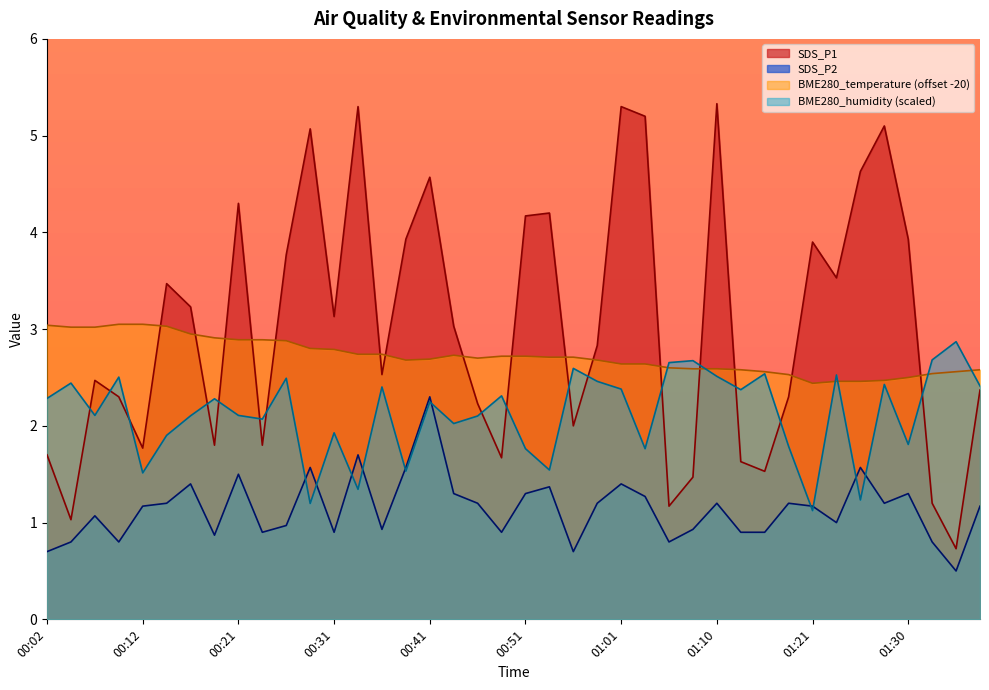

Reading left to right, transcribe all the data shown in this chart.

SDS_P1: 1.7	1.0	2.5	2.3	1.8	3.5	3.2	1.8	4.3	1.8	3.8	5.1	3.1	5.3	2.5	3.9	4.6	3.0	2.2	1.7	4.2	4.2	2.0	2.8	5.3	5.2	1.2	1.5	5.3	1.6	1.5	2.3	3.9	3.5	4.6	5.1	3.9	1.2	0.7	2.4
SDS_P2: 0.7	0.8	1.1	0.8	1.2	1.2	1.4	0.9	1.5	0.9	1.0	1.6	0.9	1.7	0.9	1.6	2.3	1.3	1.2	0.9	1.3	1.4	0.7	1.2	1.4	1.3	0.8	0.9	1.2	0.9	0.9	1.2	1.2	1.0	1.6	1.2	1.3	0.8	0.5	1.2
BME280_temperature: 3.0	3.0	3.0	3.1	3.1	3.0	2.9	2.9	2.9	2.9	2.9	2.8	2.8	2.7	2.7	2.7	2.7	2.7	2.7	2.7	2.7	2.7	2.7	2.7	2.6	2.6	2.6	2.6	2.6	2.6	2.6	2.5	2.4	2.5	2.5	2.5	2.5	2.5	2.6	2.6
BME280_humidity: 2.3	2.4	2.1	2.5	1.5	1.9	2.1	2.3	2.1	2.1	2.5	1.2	1.9	1.3	2.4	1.5	2.2	2.0	2.1	2.3	1.8	1.5	2.6	2.5	2.4	1.8	2.7	2.7	2.5	2.4	2.5	1.8	1.1	2.5	1.2	2.4	1.8	2.7	2.9	2.4